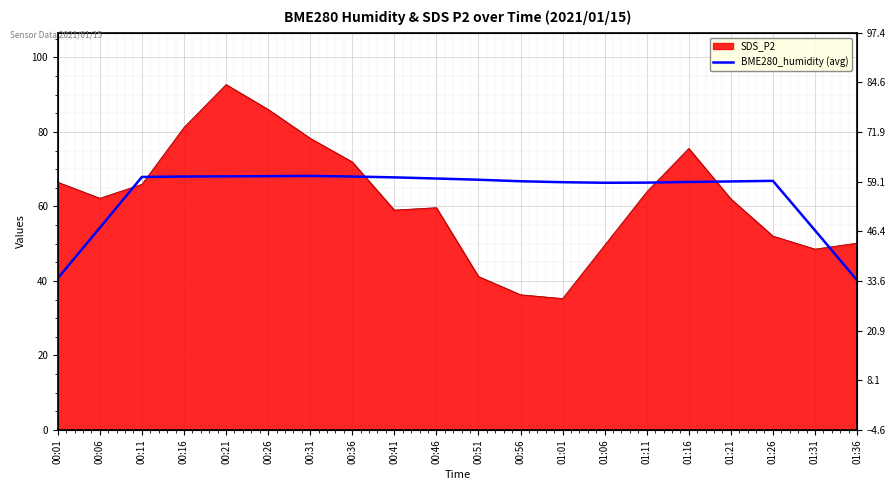

Which category has the lowest value across all series?

01:36